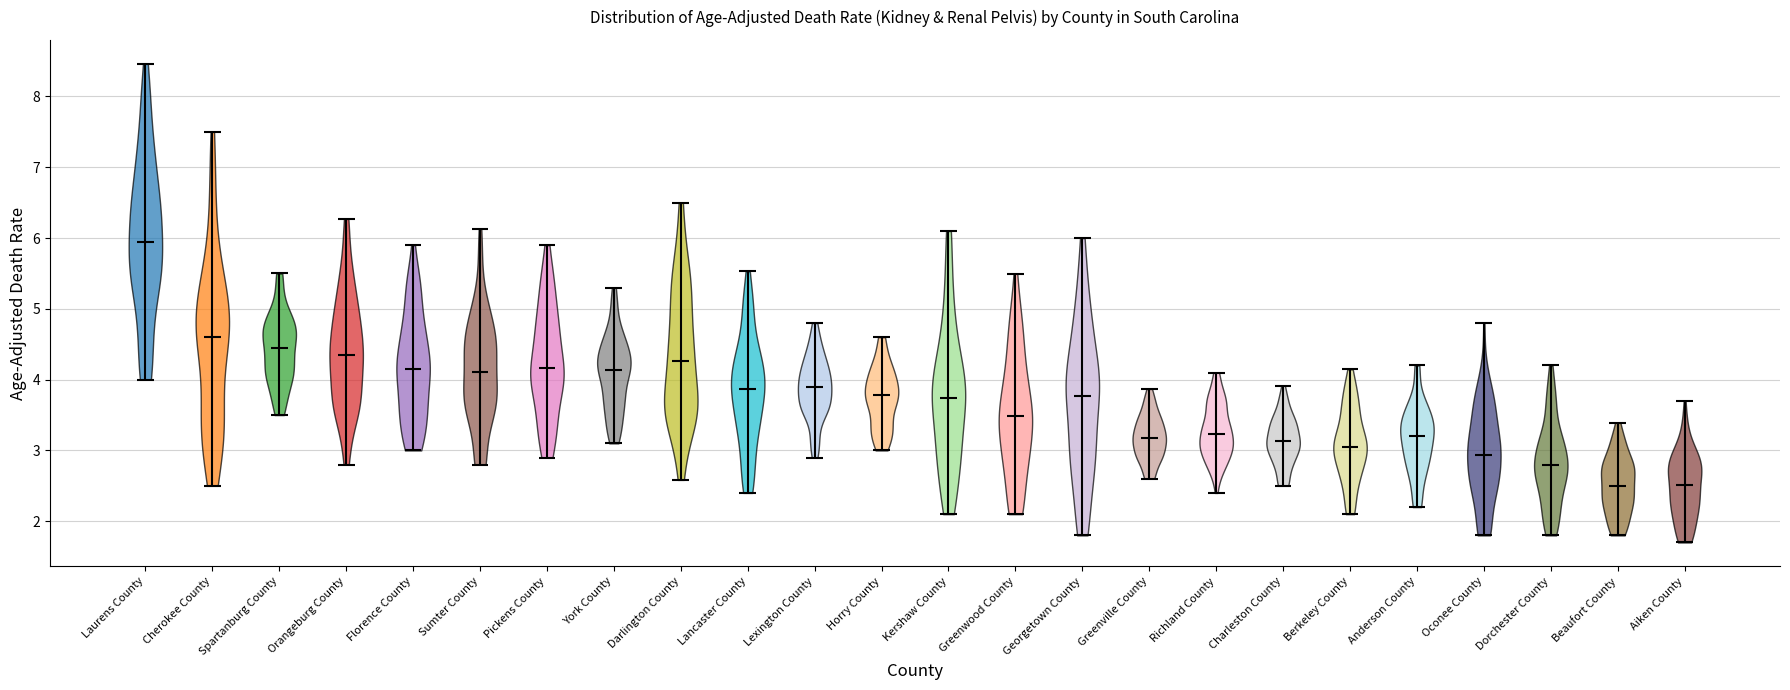

Where does the median line of the violin for Georgetown County sit on the y-axis? The values are not printed on the chart, so give them approximately, as read against the axis.

3.8